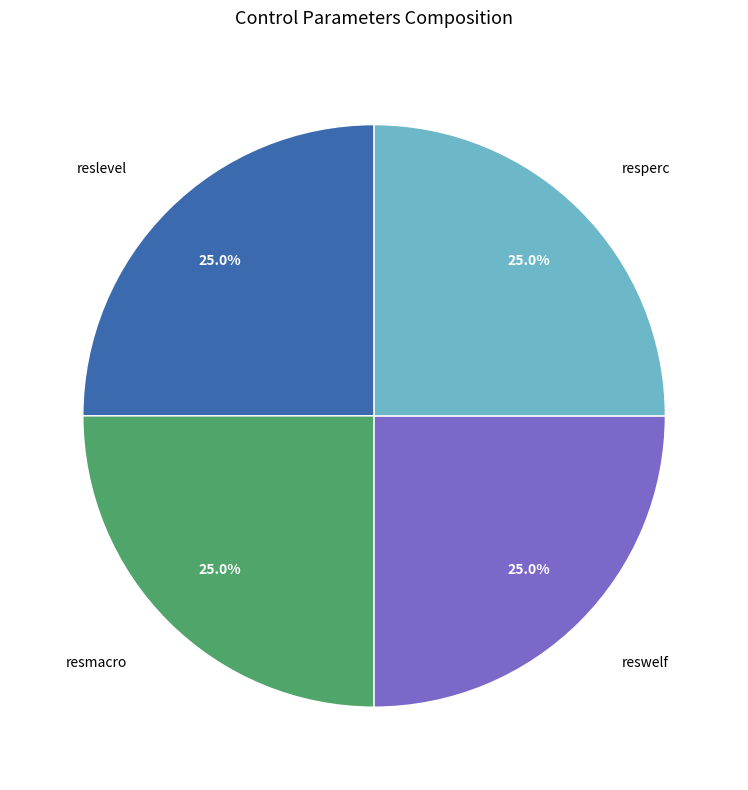

Does any single category account for the majority?

No